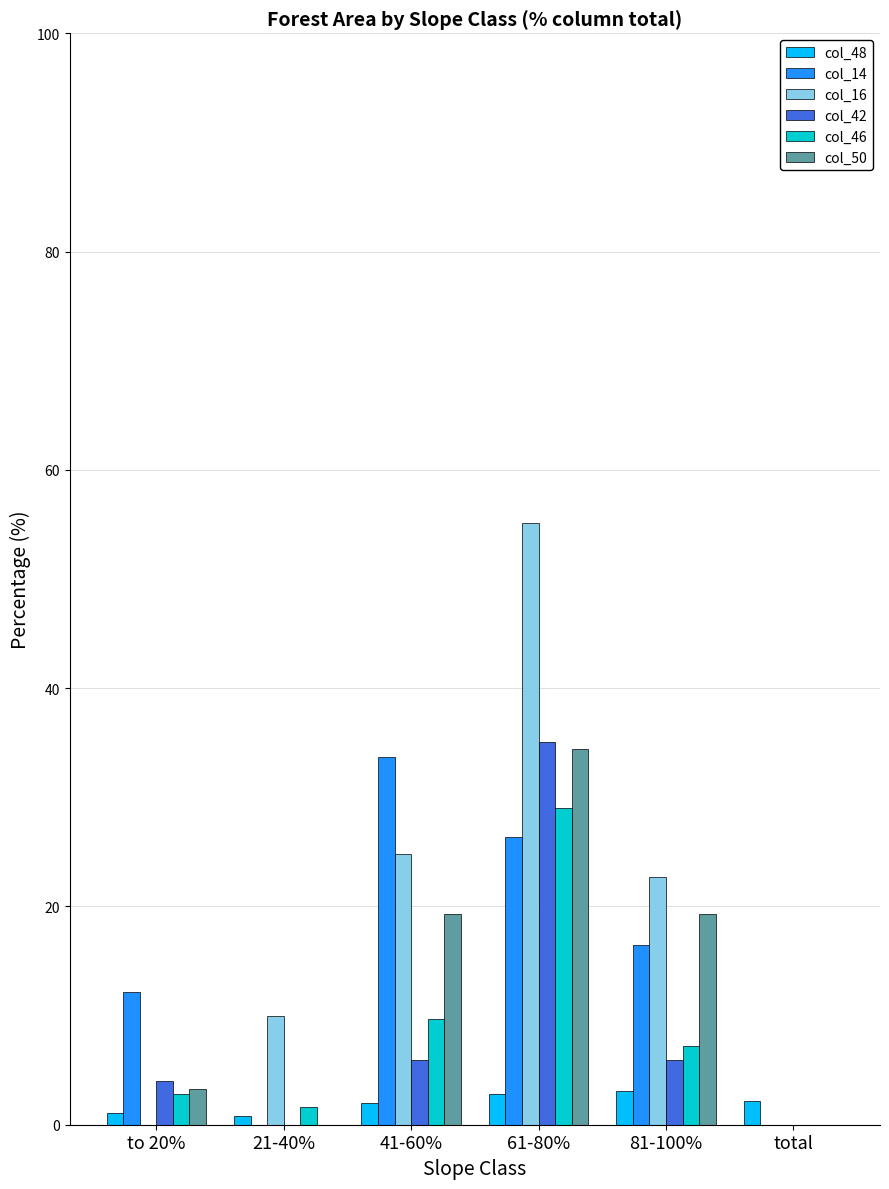

Which category has the highest value across all series?

61-80%